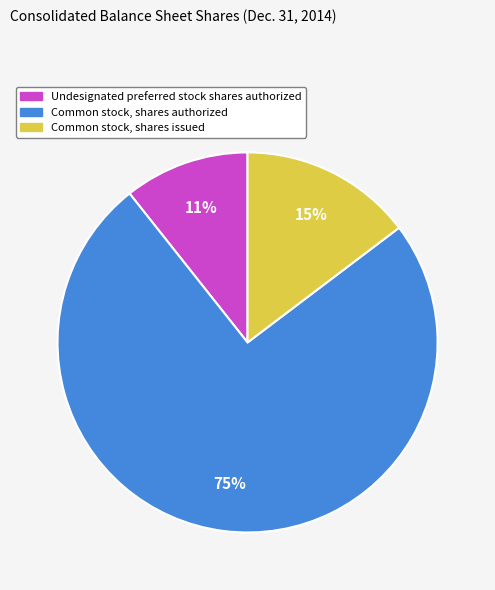

Which has a higher value, Common stock, shares authorized or Undesignated preferred stock shares authorized?

Common stock, shares authorized